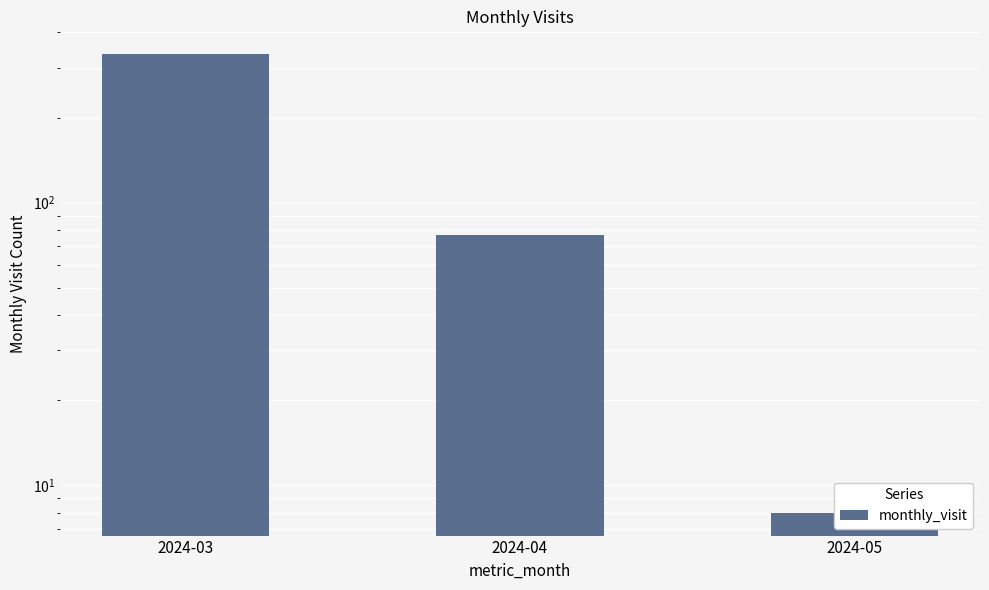

What is the approximate value at 2024-04?

77